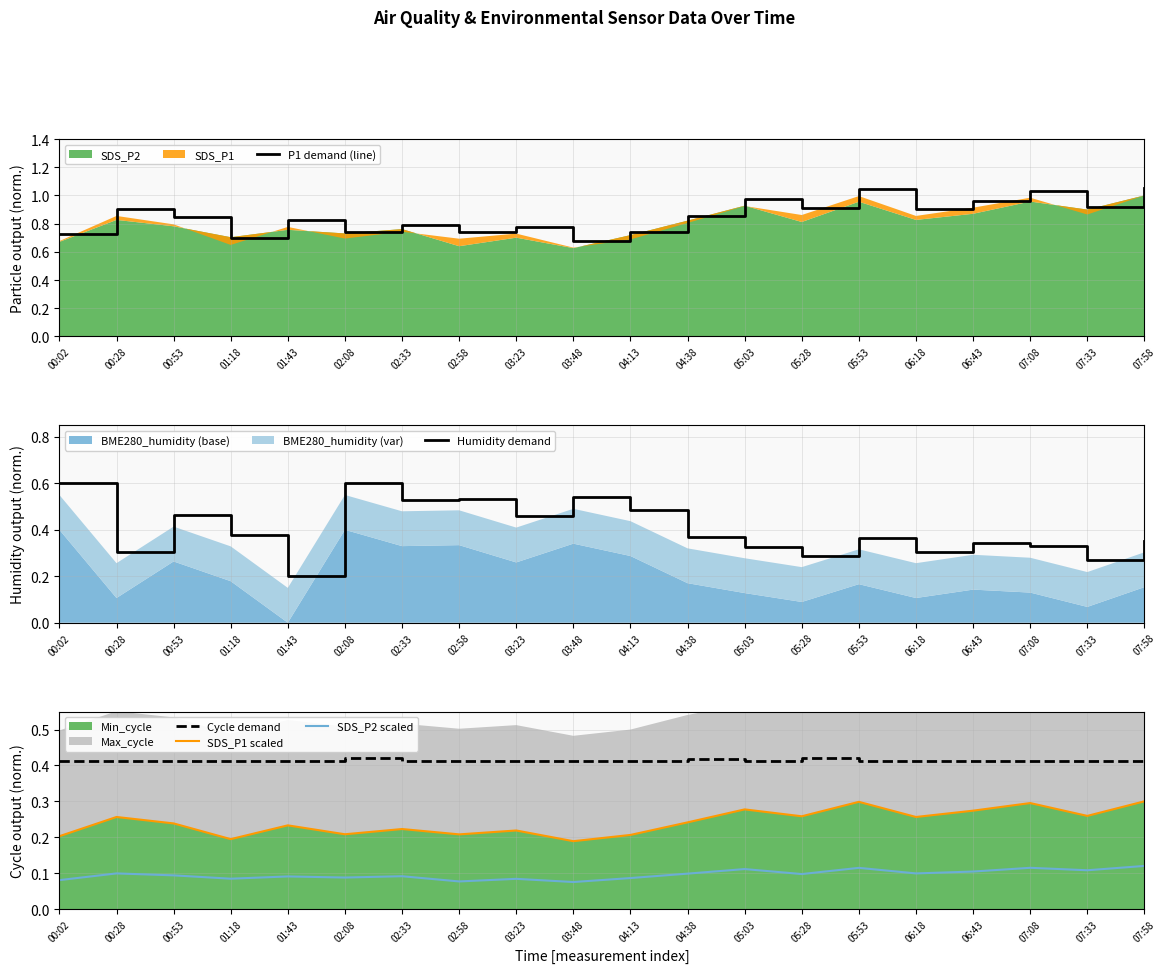

The P1 demand (line) series shows 1.5 at 07:58. True or false?

False